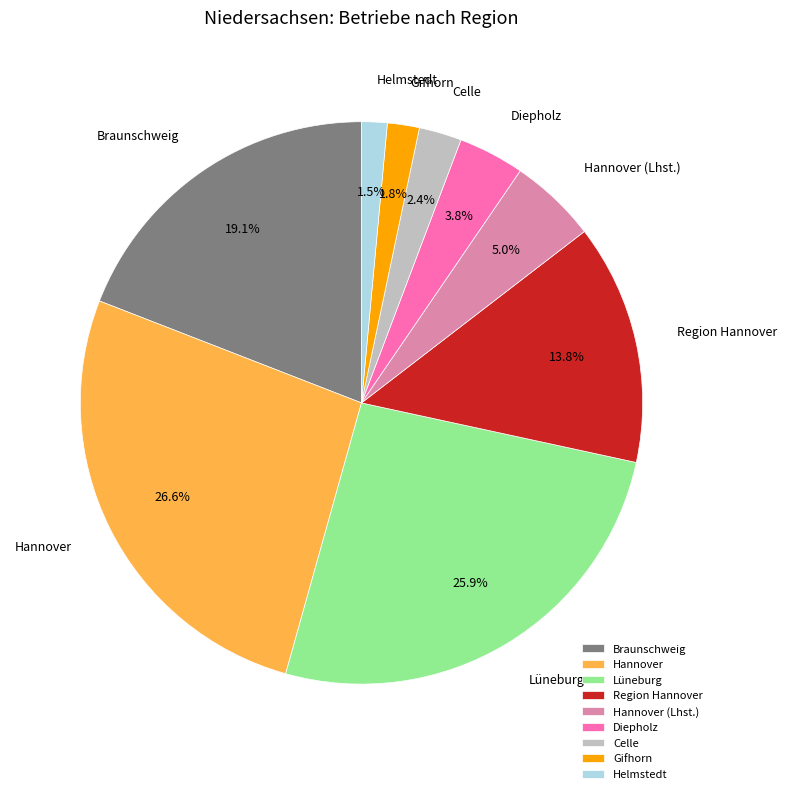

Between Gifhorn and Hannover, which is larger?

Hannover